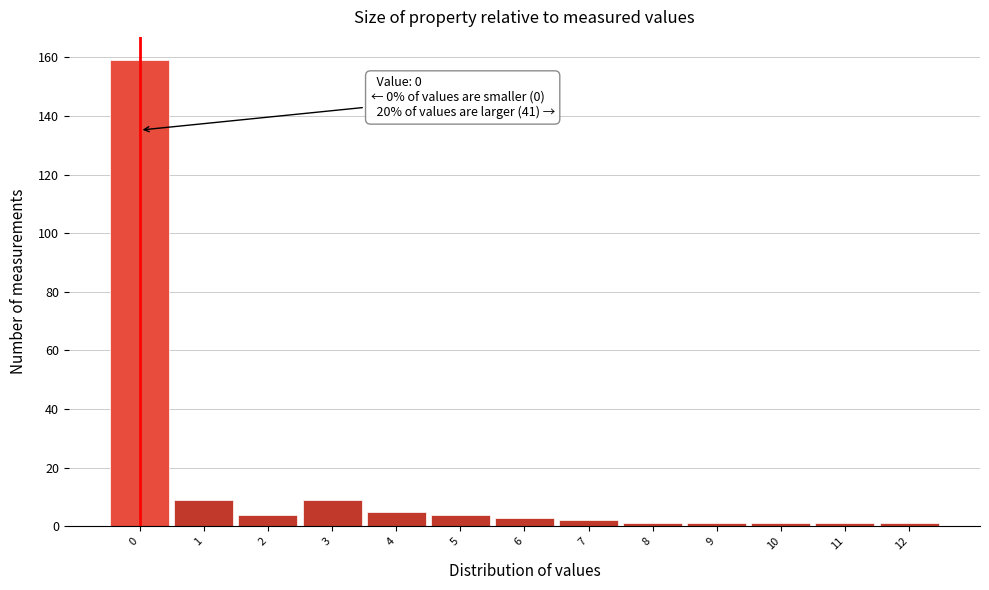

Over which range of the x-axis is the bar tallest?

-0.5 to 0.5